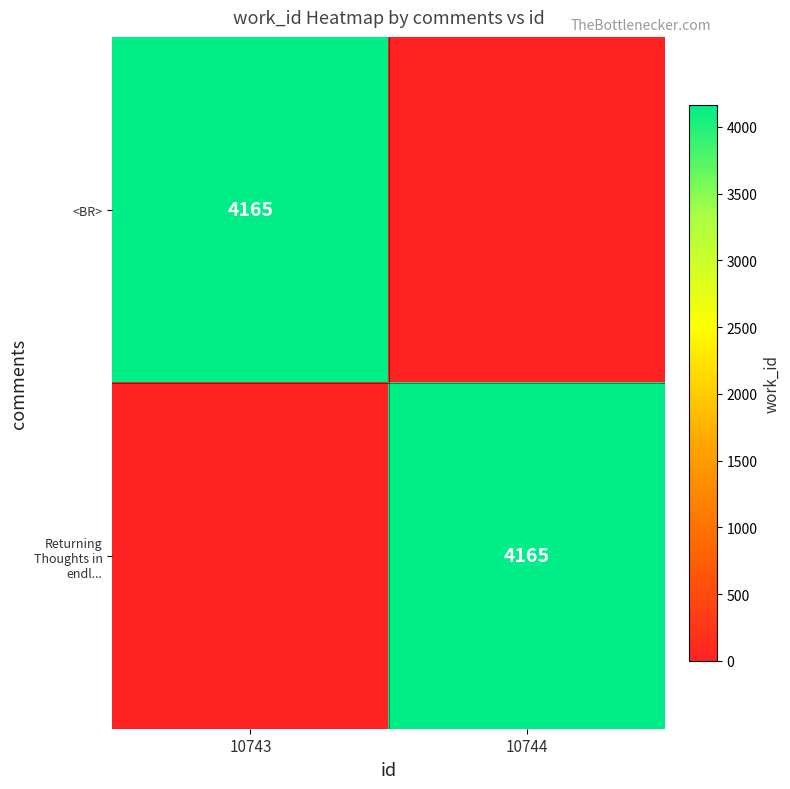

What is the total value across all series at 10744?

4165